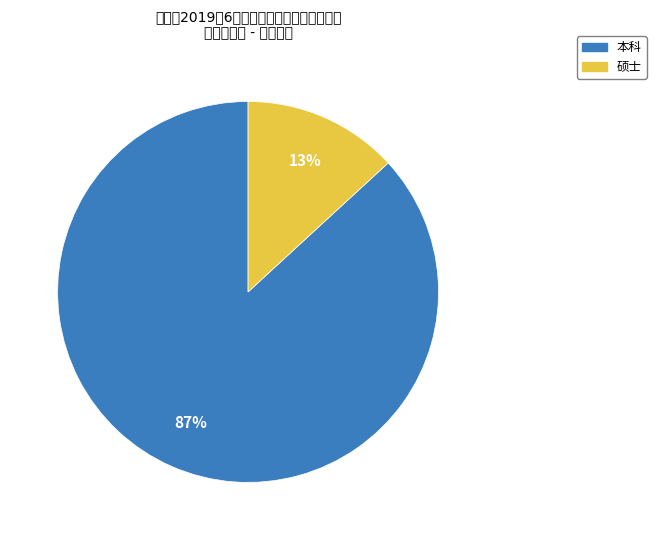

To the nearest percent, what is the difference between the largest and smallest slice percentages?

74%